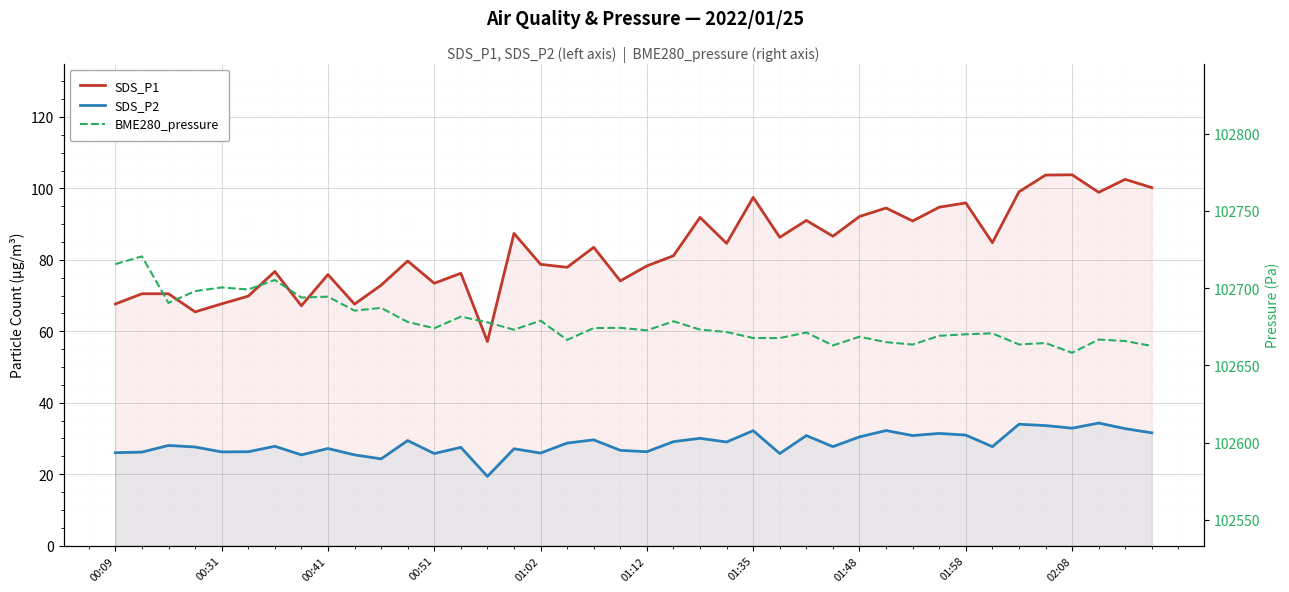

True or false: SDS_P2 and SDS_P1 cross at least once.

False